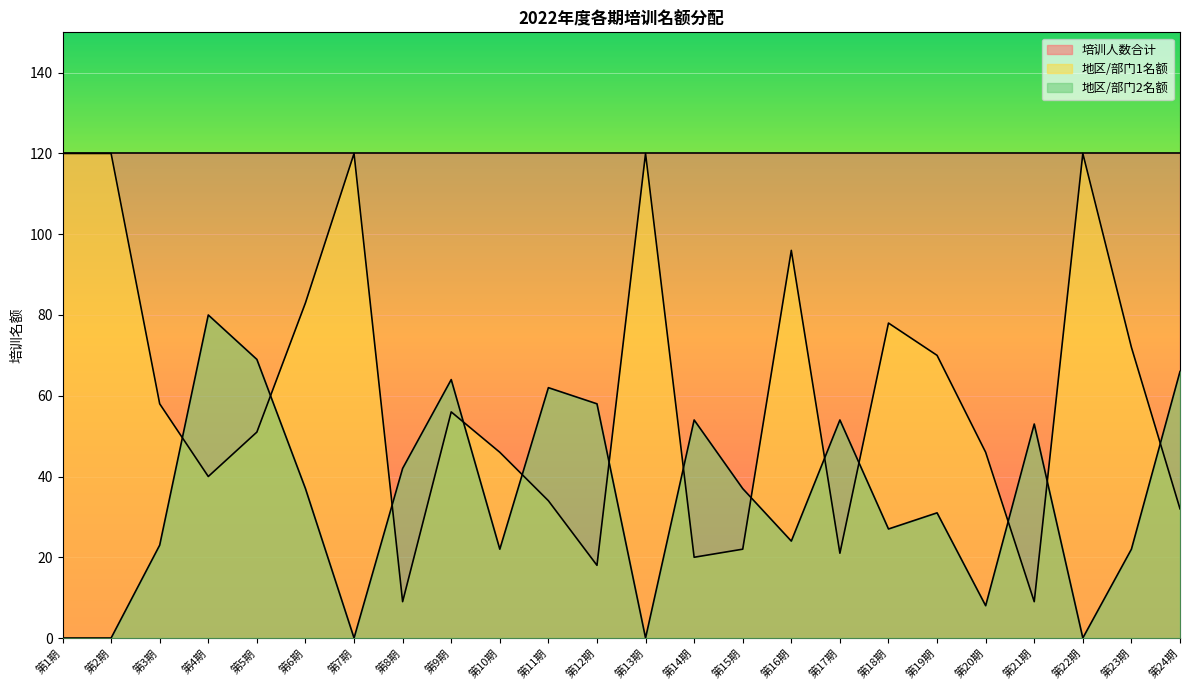

What position from the right is 第10期?

15